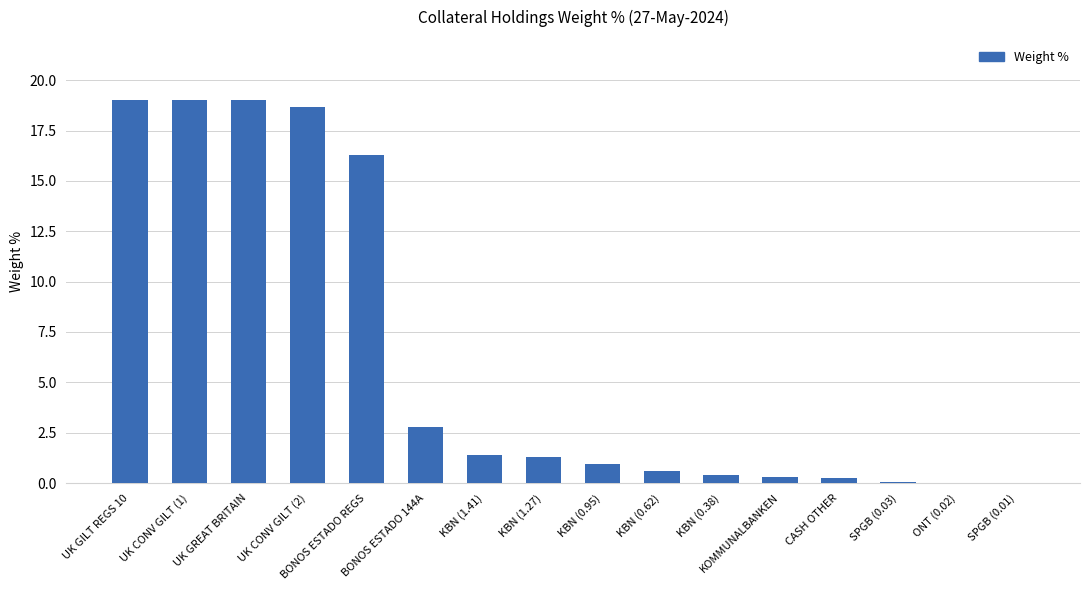

What is the change in value from BONOS ESTADO 144A to ONT (0.02)?

-2.8